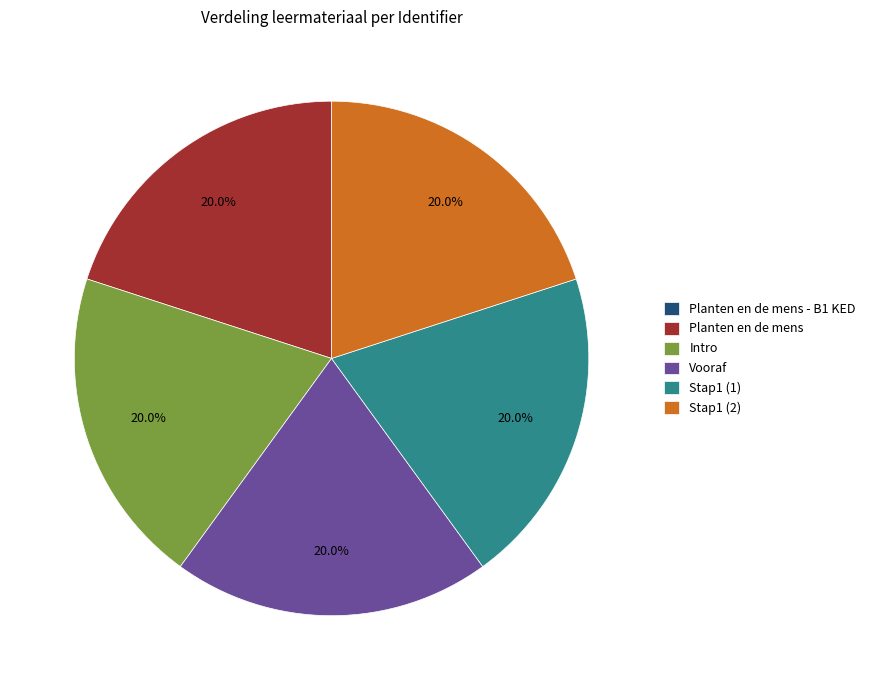

To the nearest percent, what is the combined percentage of Stap1 (1) and Planten en de mens?

40%